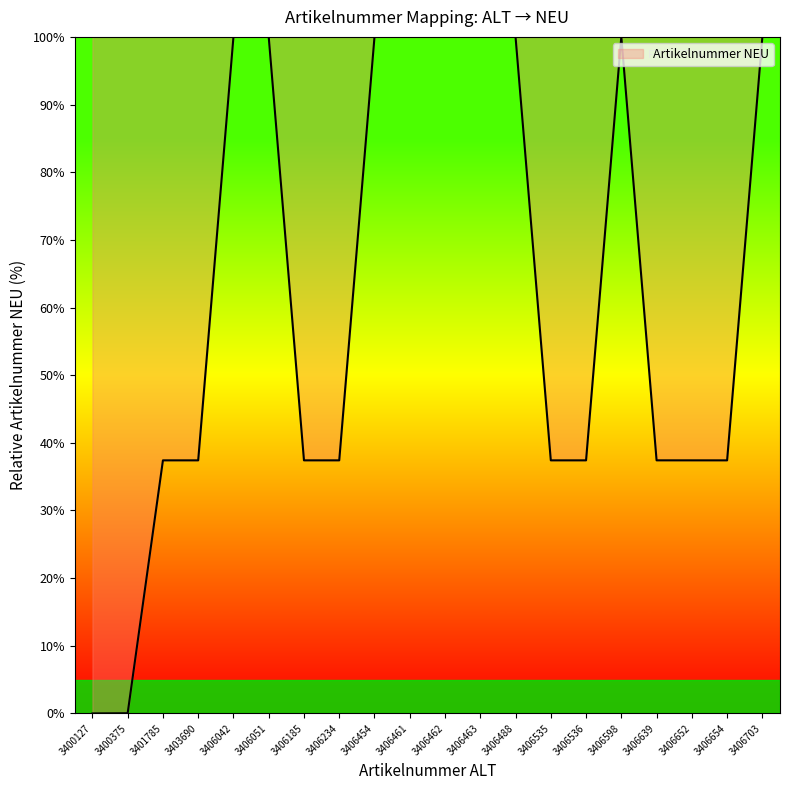

True or false: the data shows 100.0 at 3406051.

True